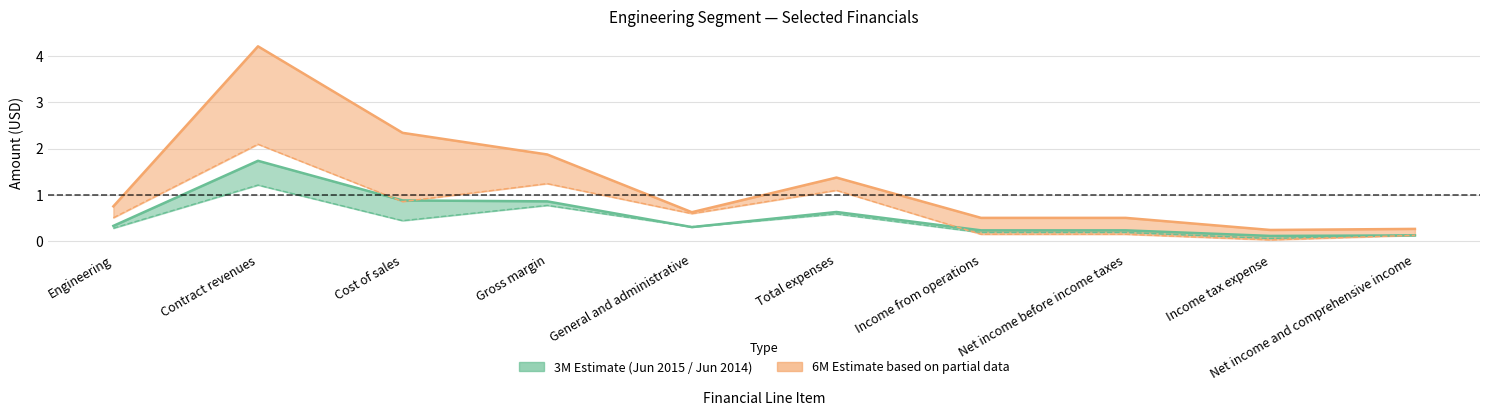

The 6M Jun 2015 series shows 0.9 at Net income before income taxes. True or false?

False